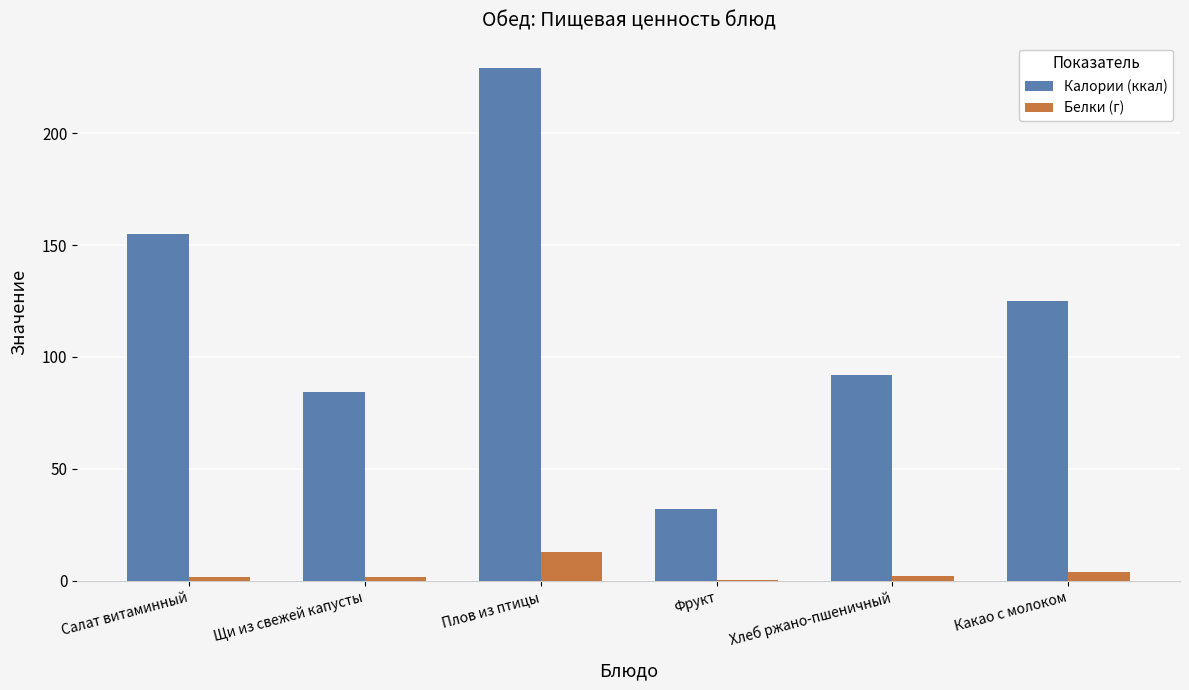

How many data points does each series have?

6